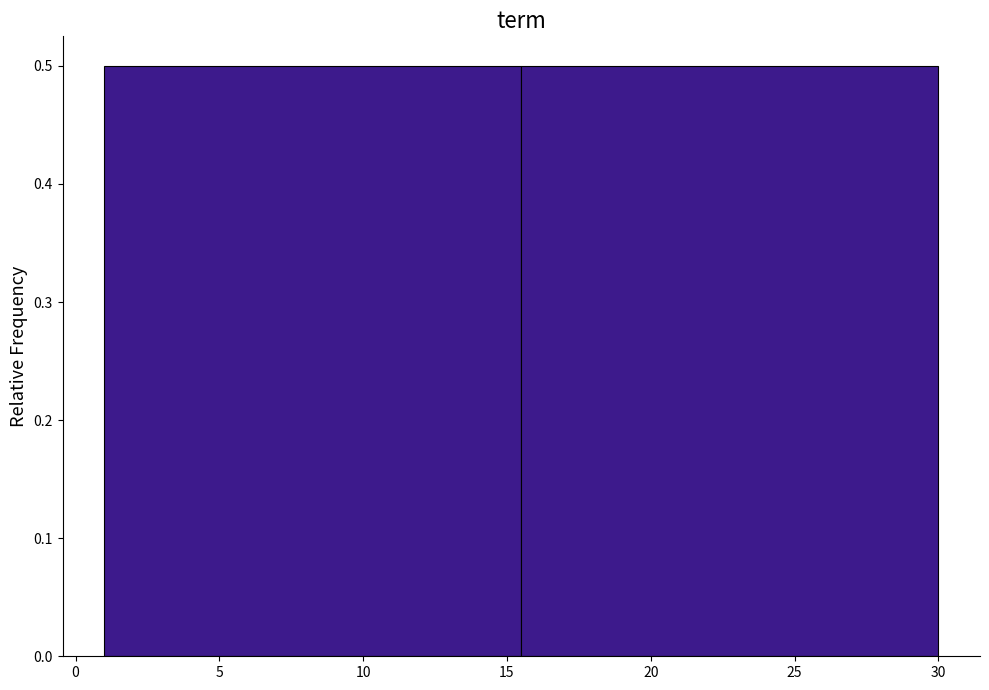

What is the height of the bar covering 15.5 to 30.0 on the x-axis? The values are not printed on the chart, so give them approximately, as read against the axis.

0.5